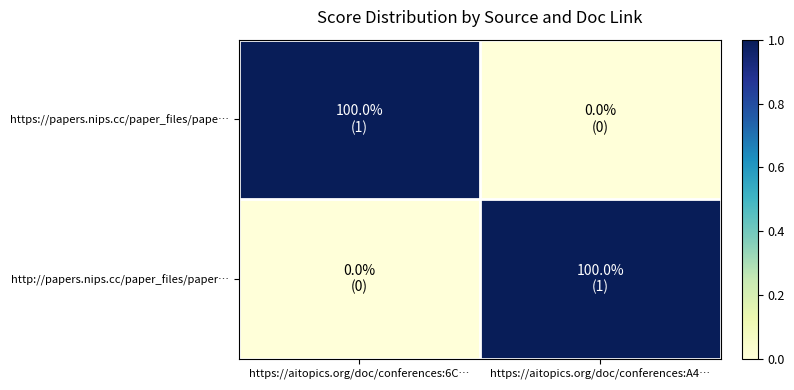

Which series has the largest range (max minus min)?

https://papers.nips.cc/paper_files/pape…